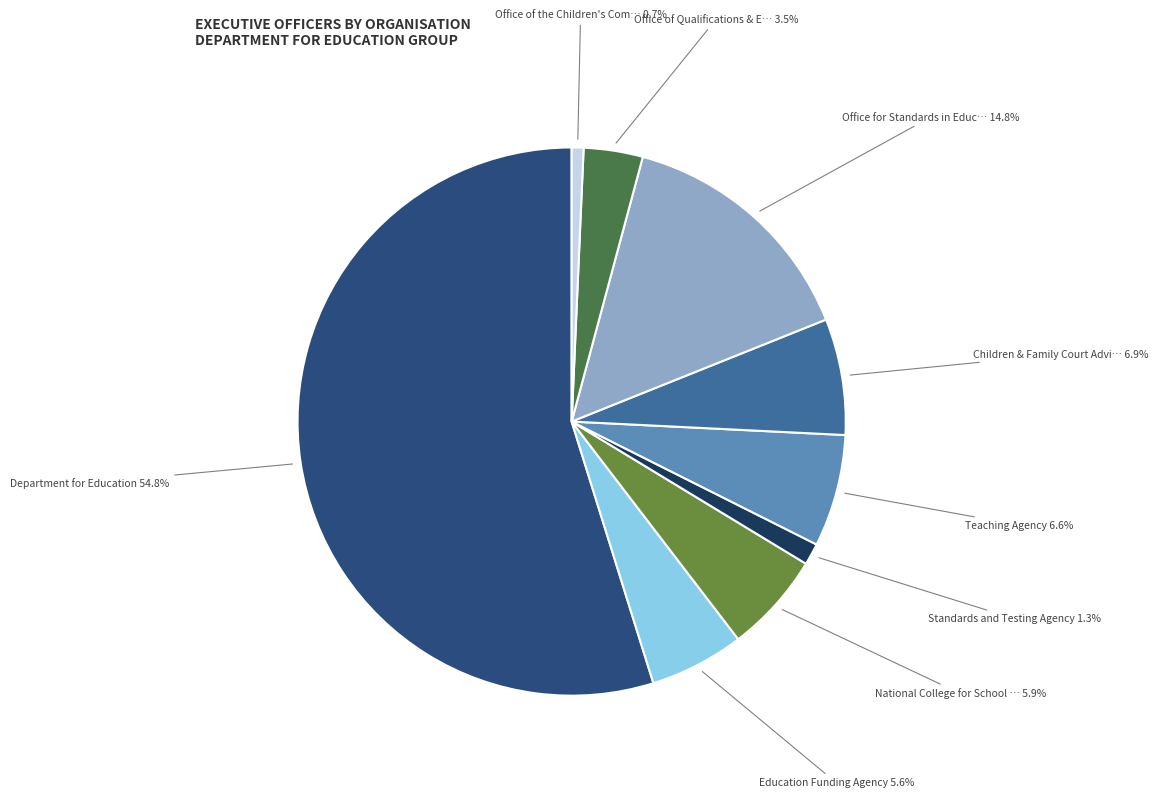

Is there any slice that represents more than half of the pie?

Yes